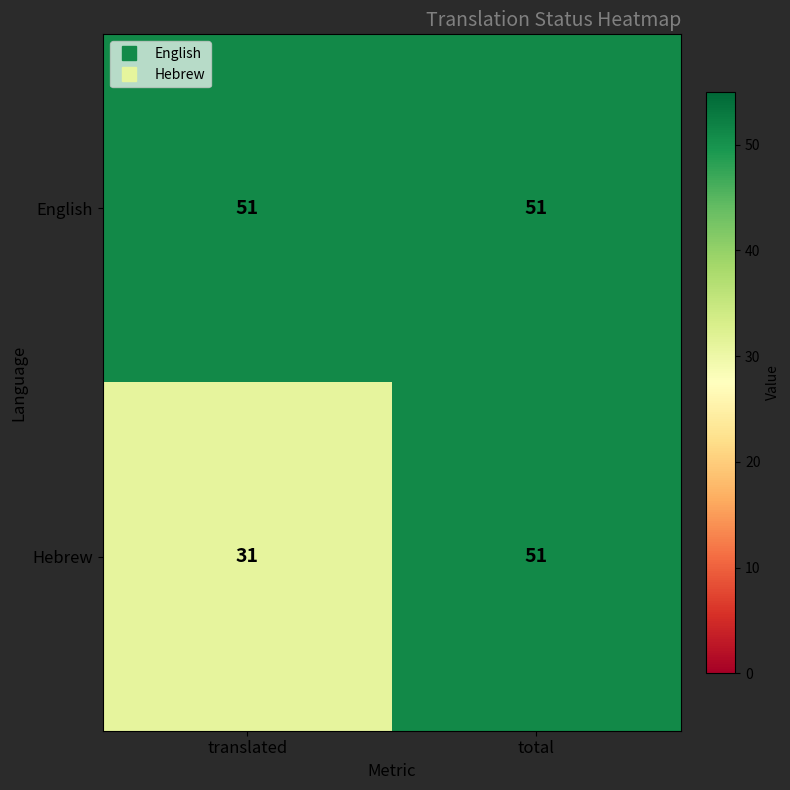

At which category does the chart reach its minimum across all series?

translated